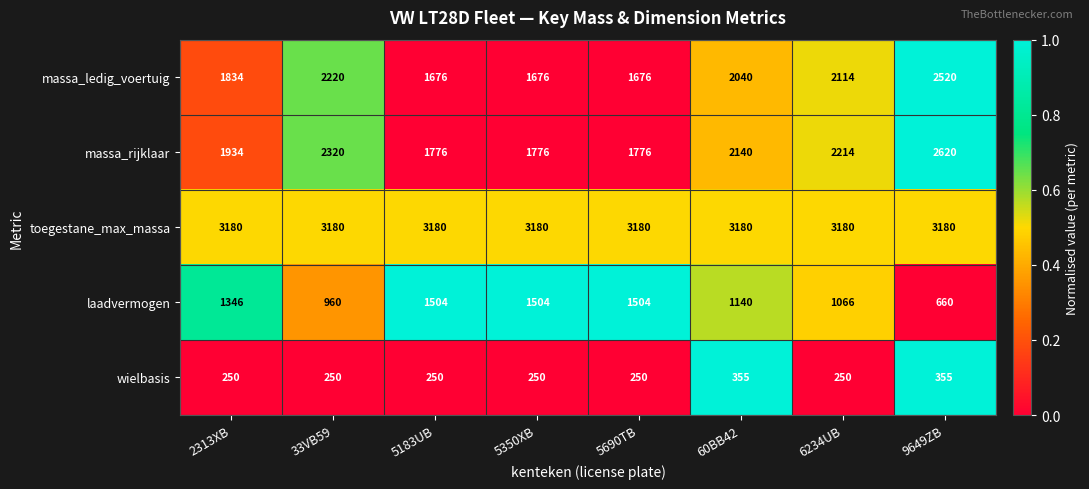

What is the difference between the maximum and minimum values in the massa_ledig_voertuig series?

844